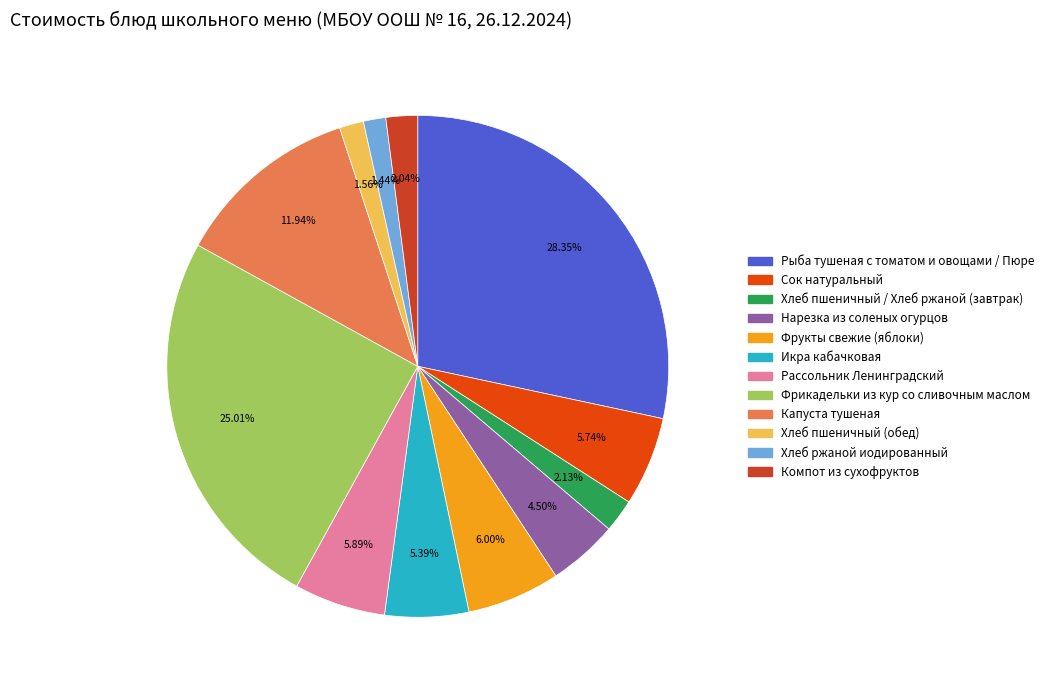

Which slice is the smallest?

Хлеб ржаной иодированный